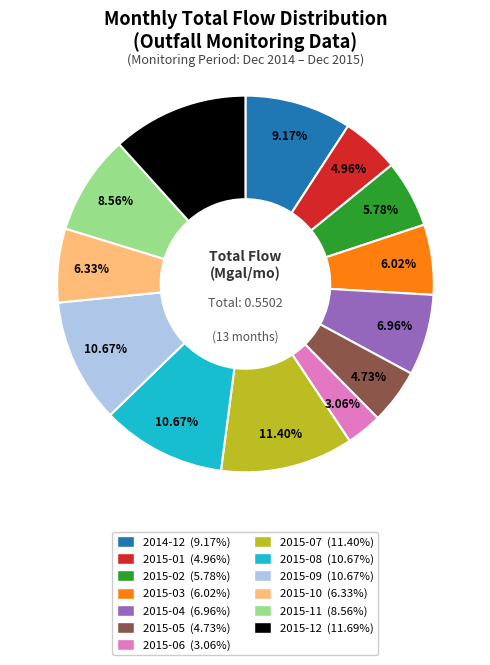

Count the number of slices in the pie.

13